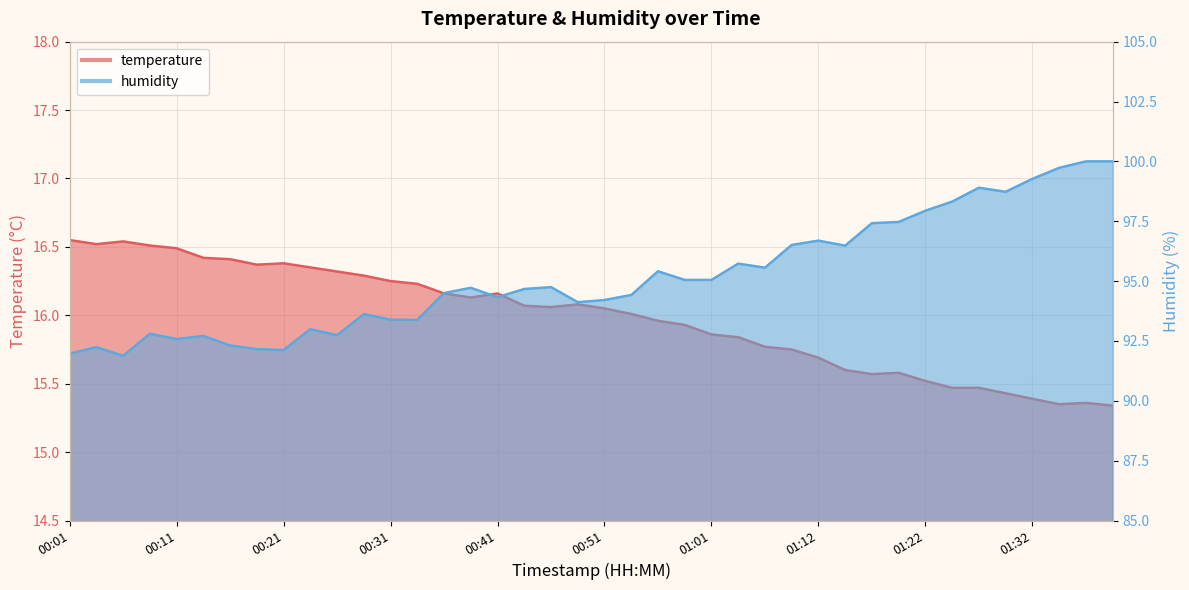

What is the total value across all series at 01:39?

115.3